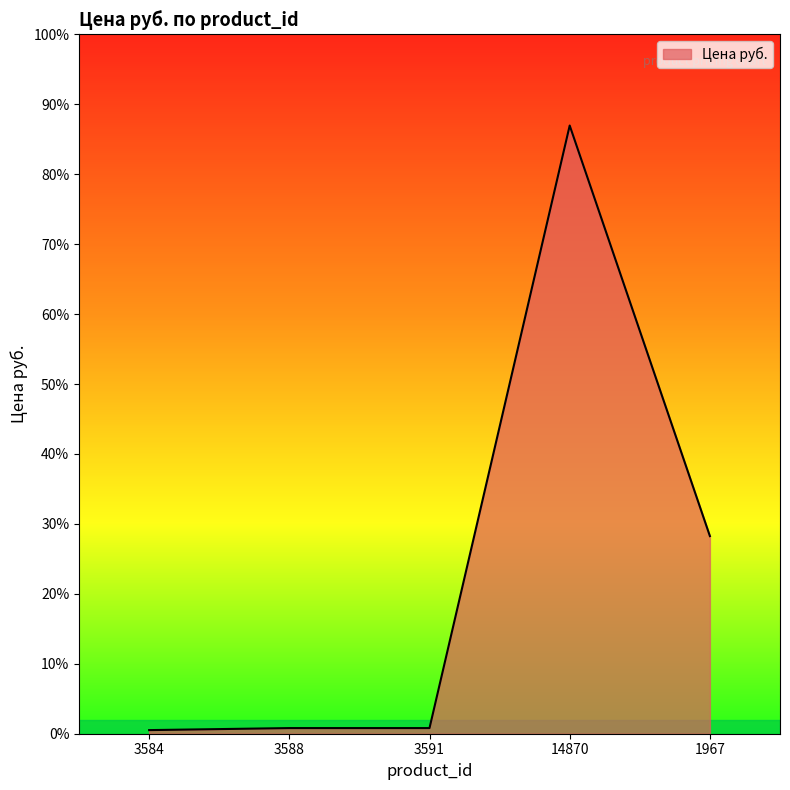

Rank the categories by value from lowest to highest.

3584, 3588, 3591, 1967, 14870